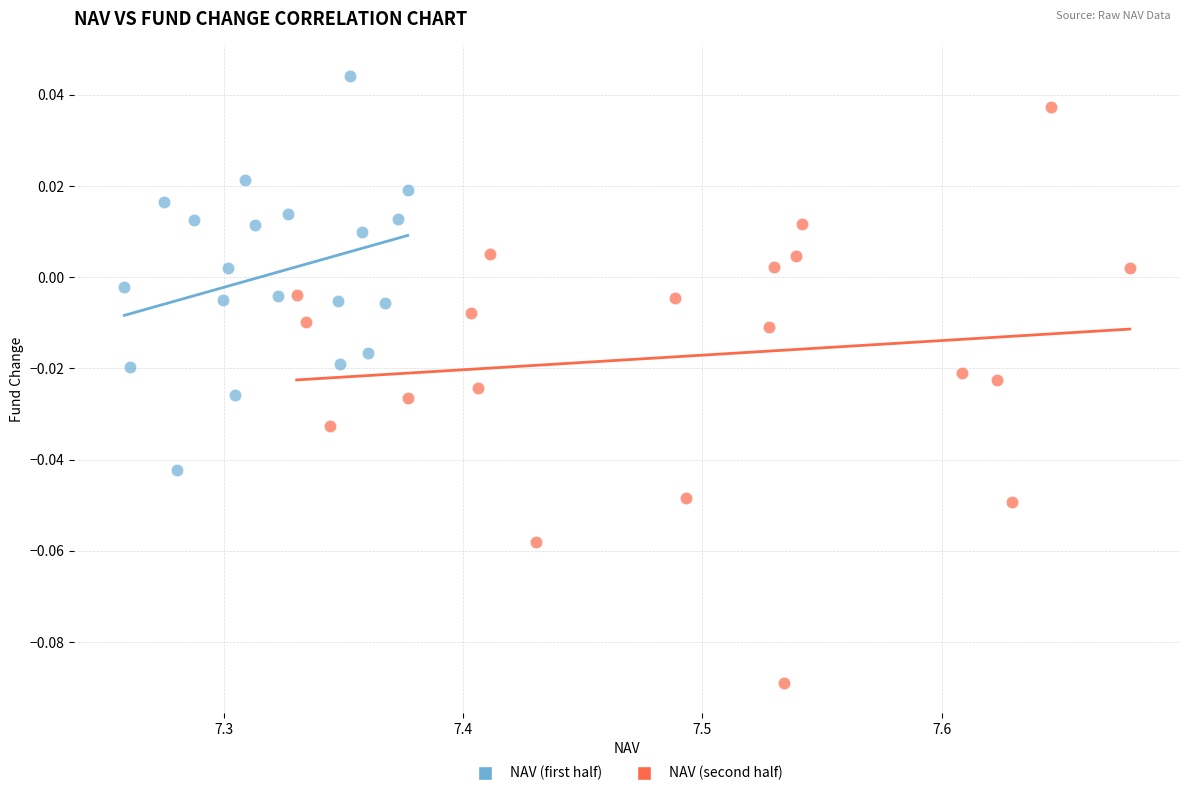

Which series contains the highest Y value?

NAV (first half)